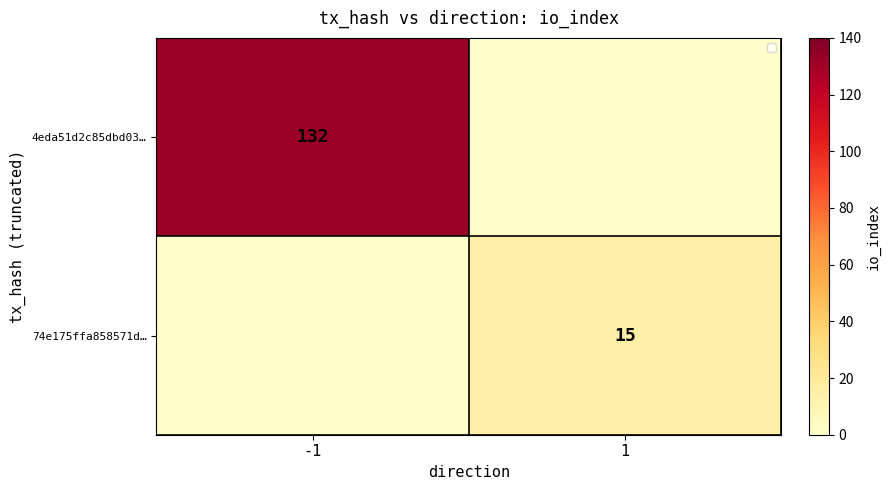

The value of 74e175ffa858571d… at 1 is 9. True or false?

False